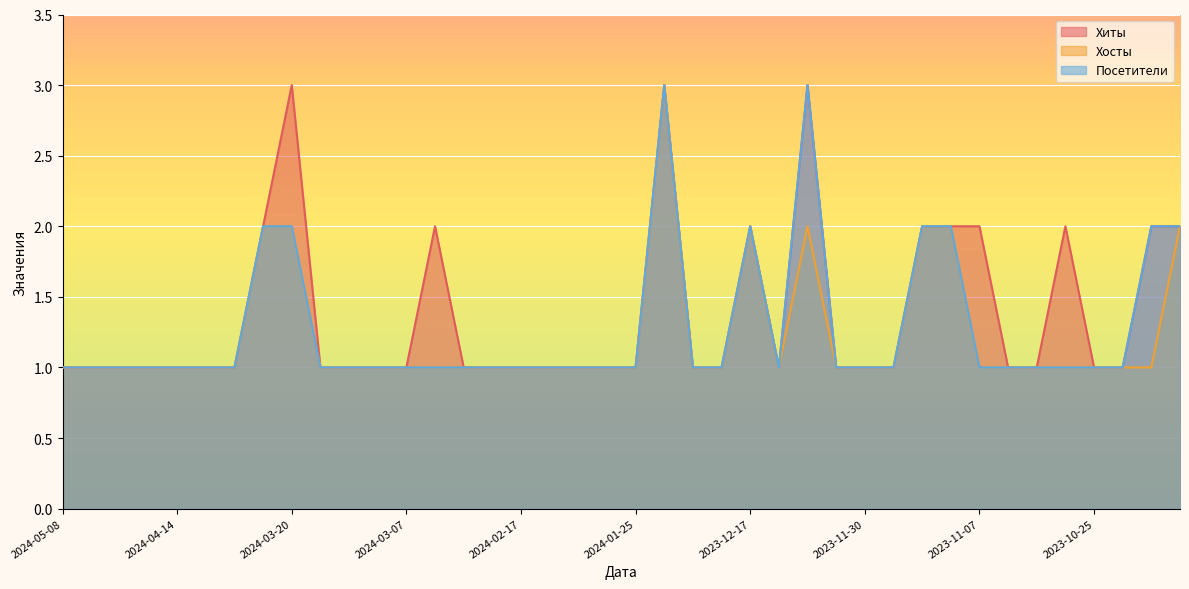

Which series has the largest range (max minus min)?

Хиты